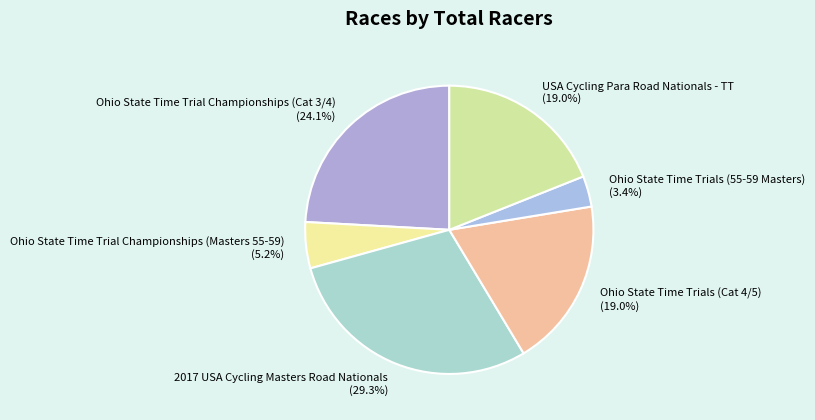

What percentage is the Ohio State Time Trial Championships (Cat 3/4) slice, to the nearest percent?

24%